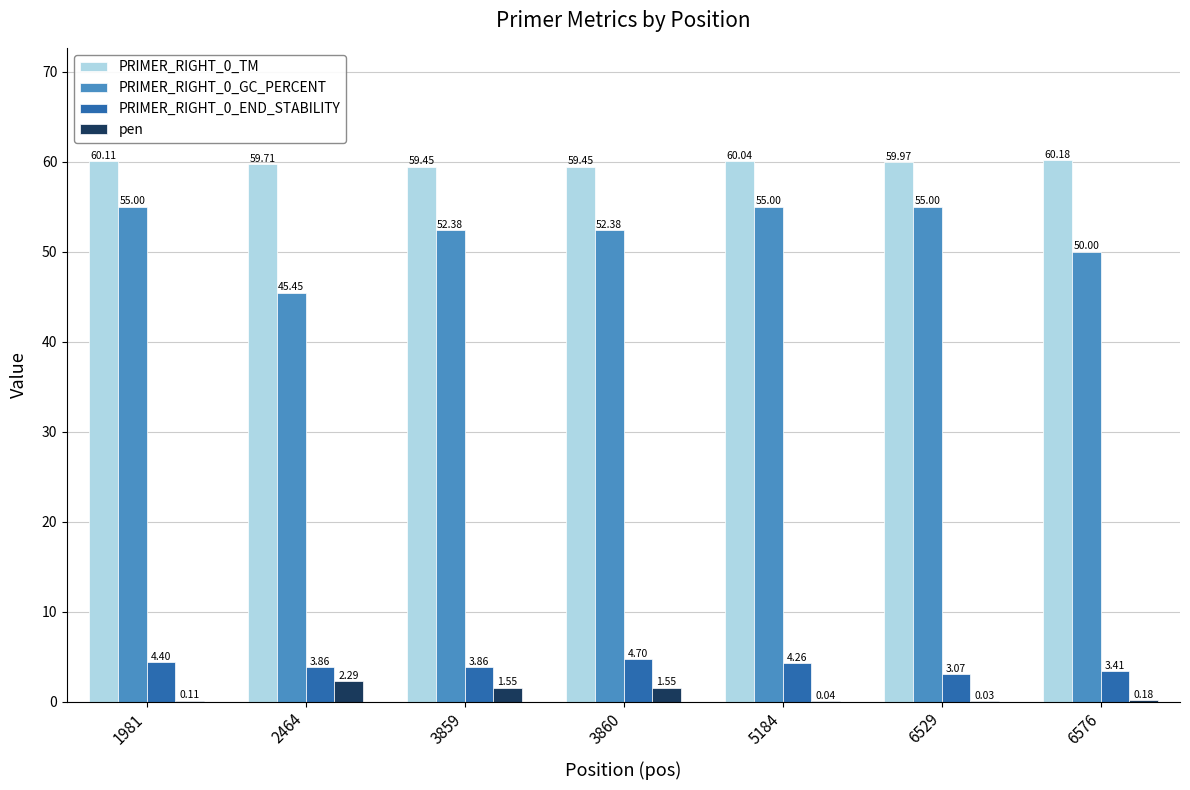

What is the sum of all PRIMER_RIGHT_0_GC_PERCENT values?

365.2